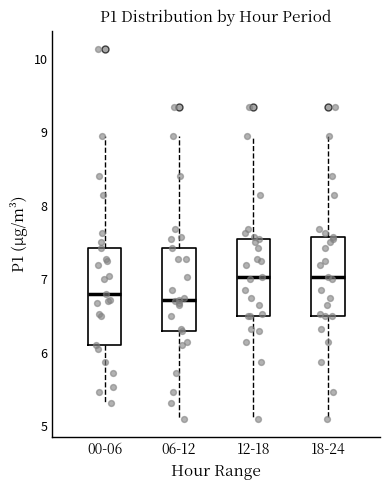

Reading left to right, read every box against the y-axis: the position of its median line, the range the box covers, and the ends of its whiskers. The values are not printed on the chart, so give them approximately, as read against the axis.

00-06: median 6.8, box 6.1 to 7.4, whiskers 5.3 to 9.0
06-12: median 6.7, box 6.3 to 7.4, whiskers 5.1 to 9.0
12-18: median 7.0, box 6.5 to 7.6, whiskers 5.1 to 9.0
18-24: median 7.0, box 6.5 to 7.6, whiskers 5.1 to 9.0